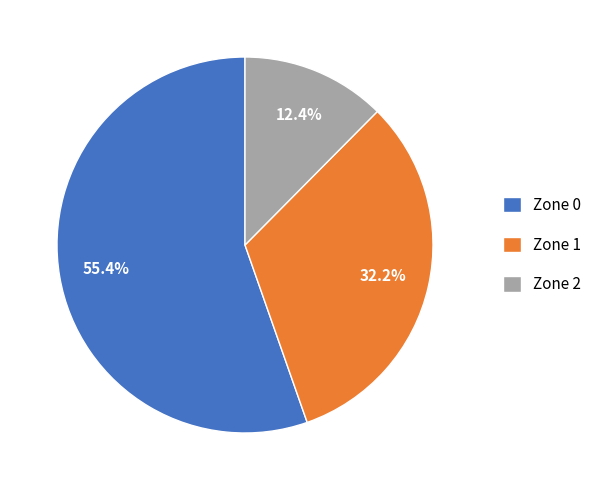

Rank the categories by value from lowest to highest.

Zone 2, Zone 1, Zone 0